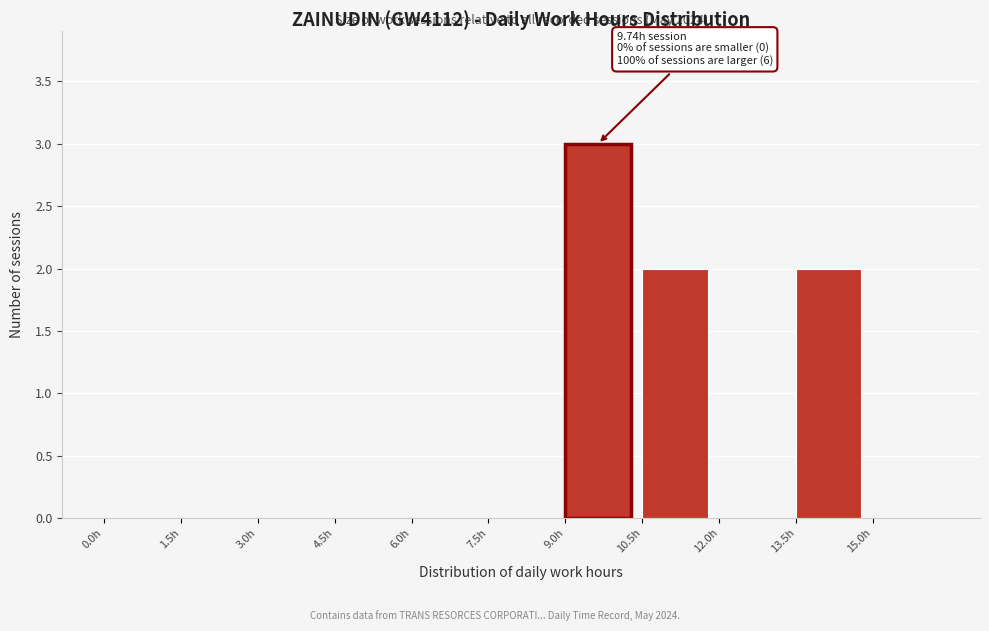

Over which range of the x-axis is the bar tallest?

9.0 to 10.5